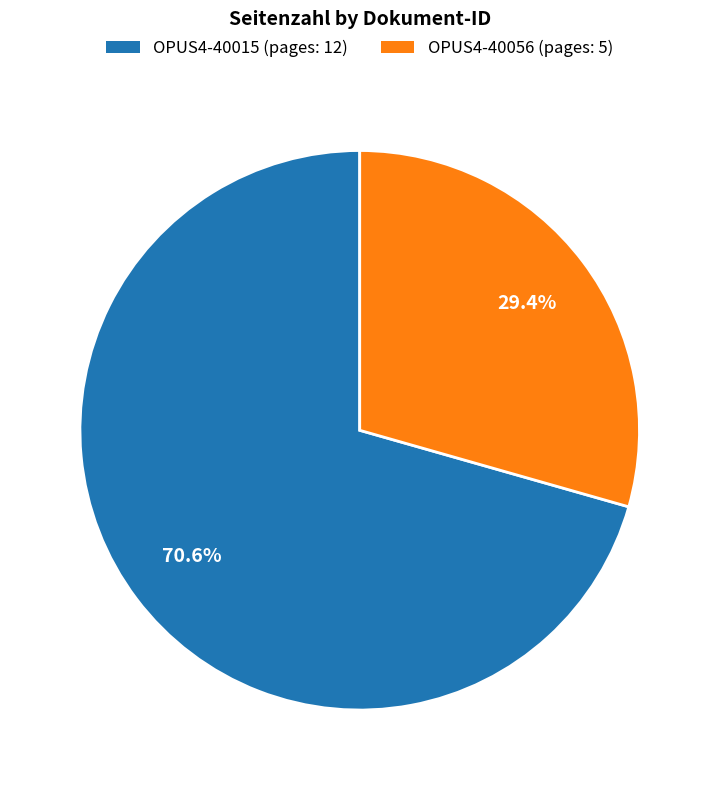

The OPUS4-40015 slice represents 60% of the pie. True or false?

False